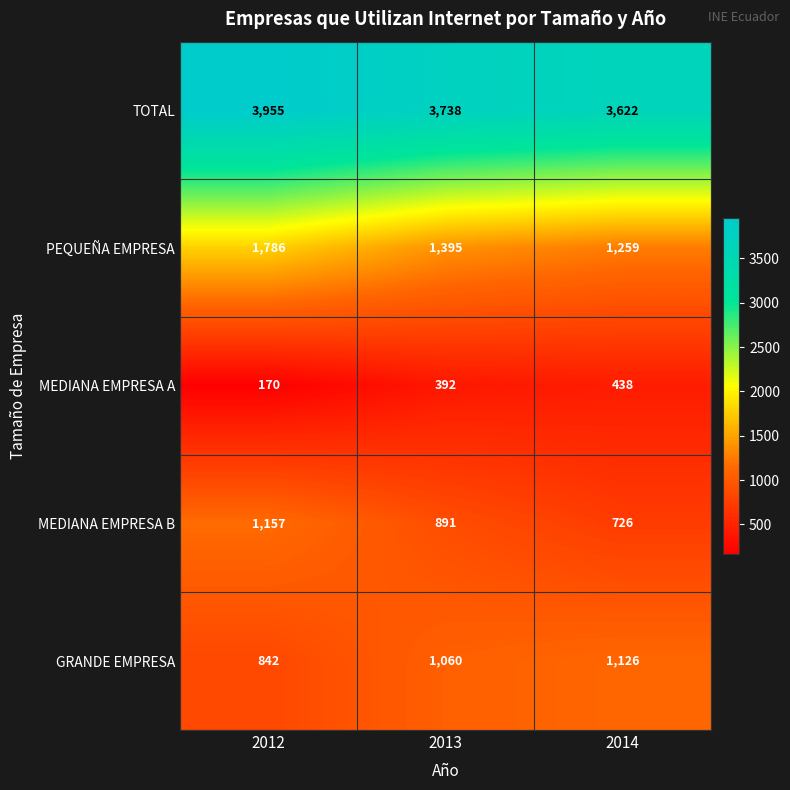

What is the difference between the highest and lowest values at 2013?

3346